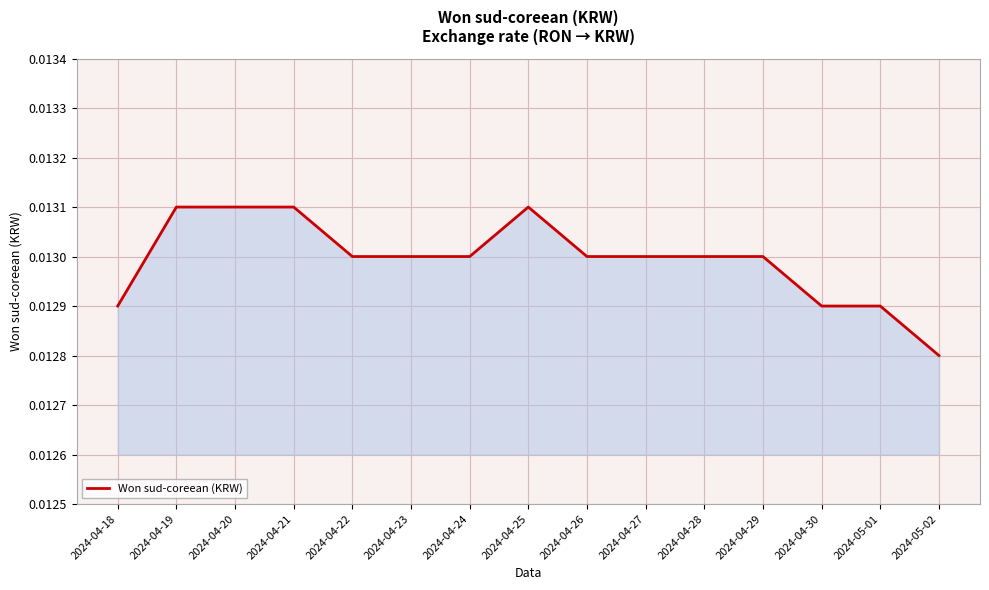

What position from the right is 2024-04-26?

7